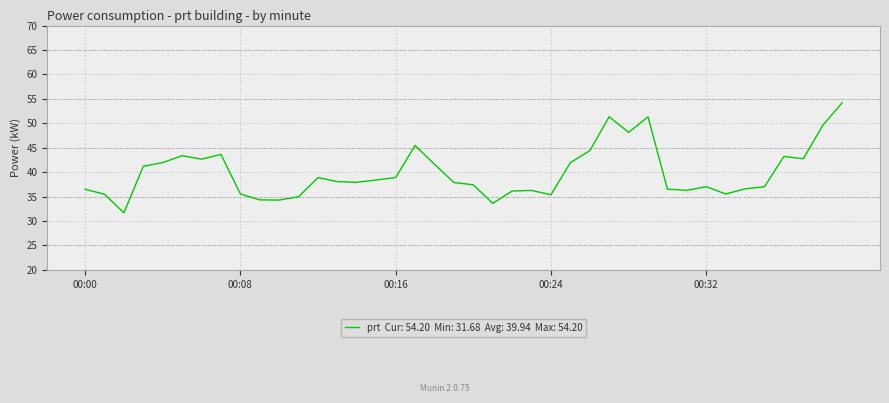

What is the difference between the maximum and minimum values?

22.5